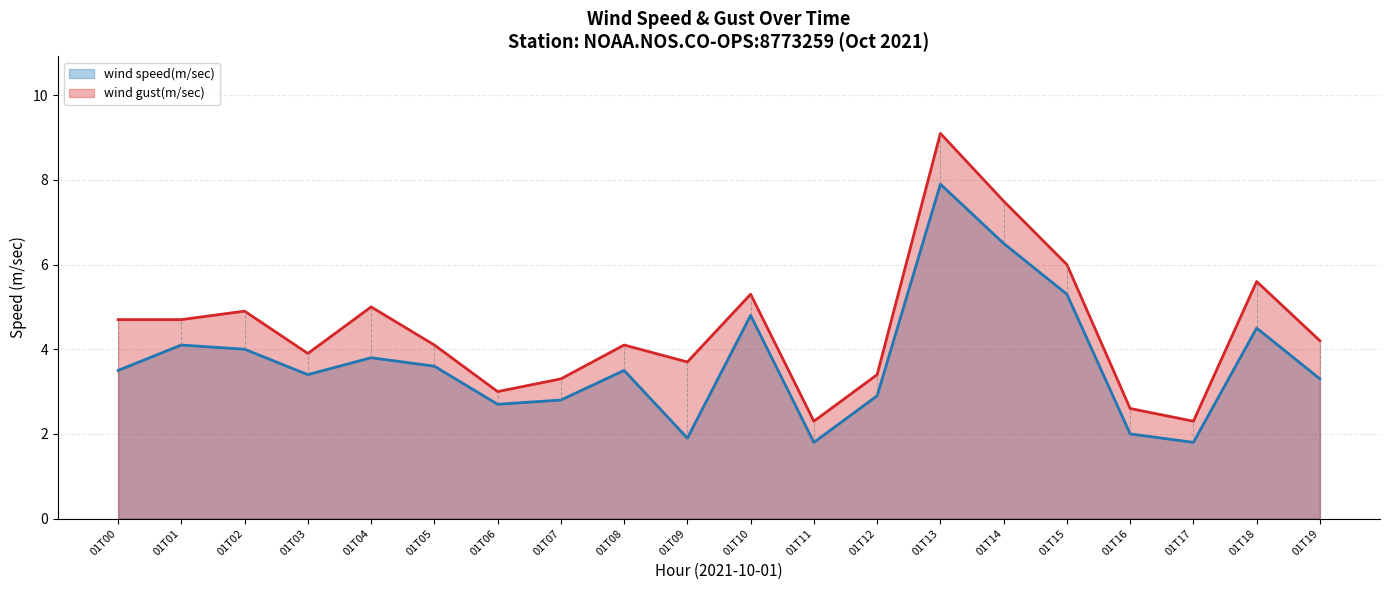

Rank the series at 01T04 from lowest to highest value.

wind speed(m/sec), wind gust(m/sec)